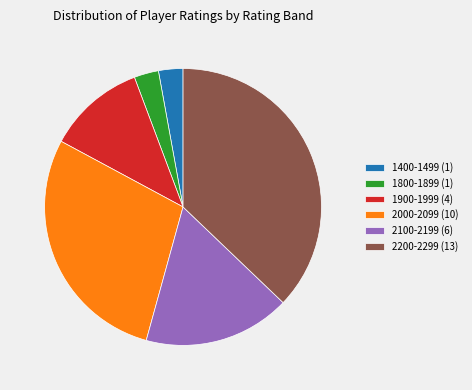

What is the largest slice in the pie chart?

2200-2299 (13)